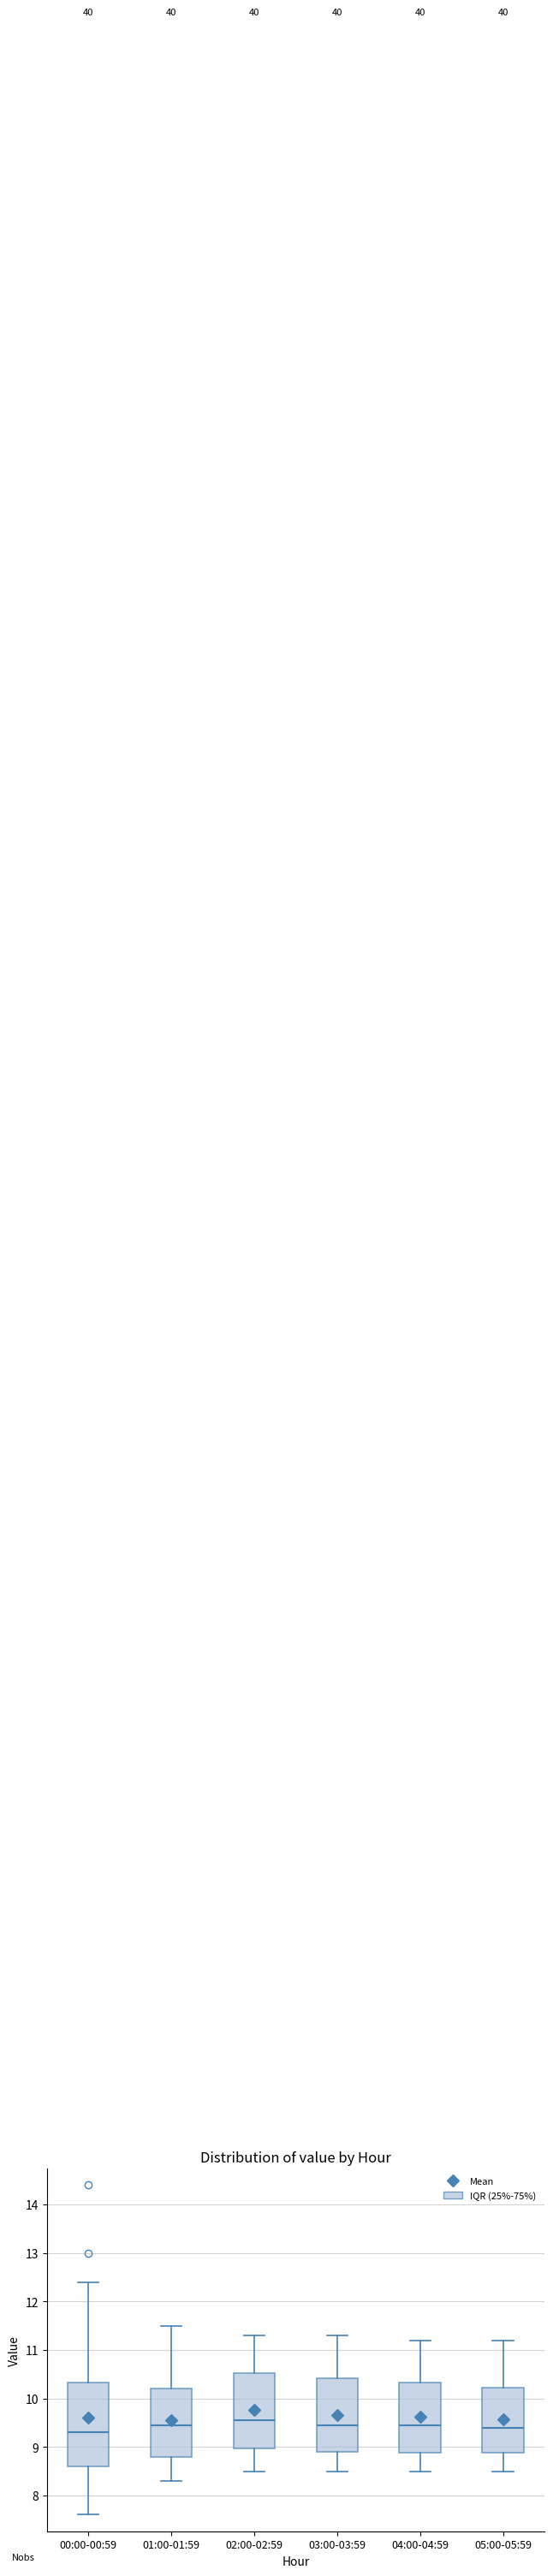

Which box is the tallest, from its lower edge to its upper edge?

00:00-00:59